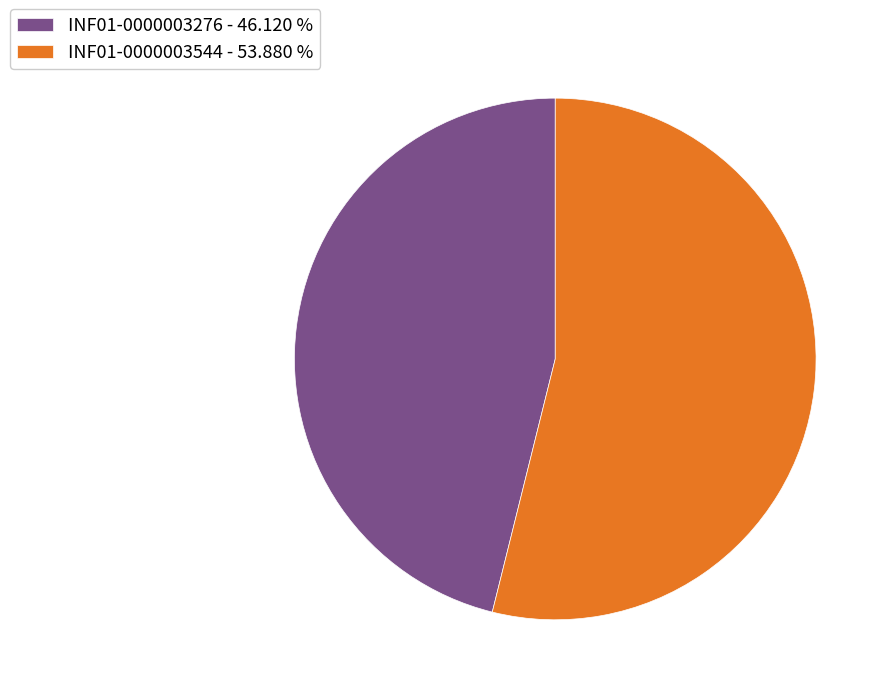

Which slice is the smallest?

INF01-0000003276